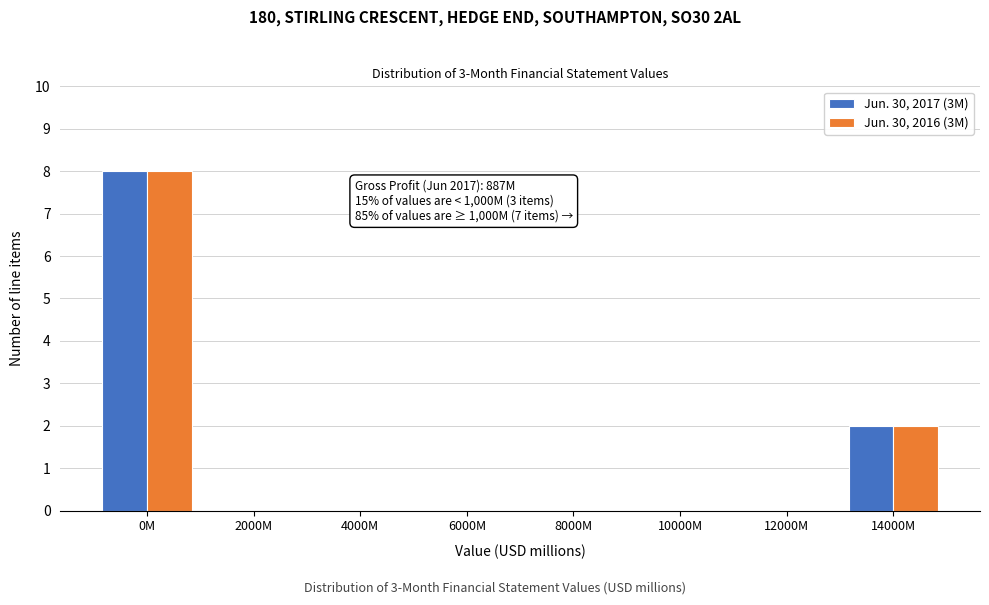

Reading left to right, what are all the values shown in this chart?

Jun. 30, 2017 (3M): 0M=8	2000M=0	4000M=0	6000M=0	8000M=0	10000M=0	12000M=0	14000M=2
Jun. 30, 2016 (3M): 0M=8	2000M=0	4000M=0	6000M=0	8000M=0	10000M=0	12000M=0	14000M=2